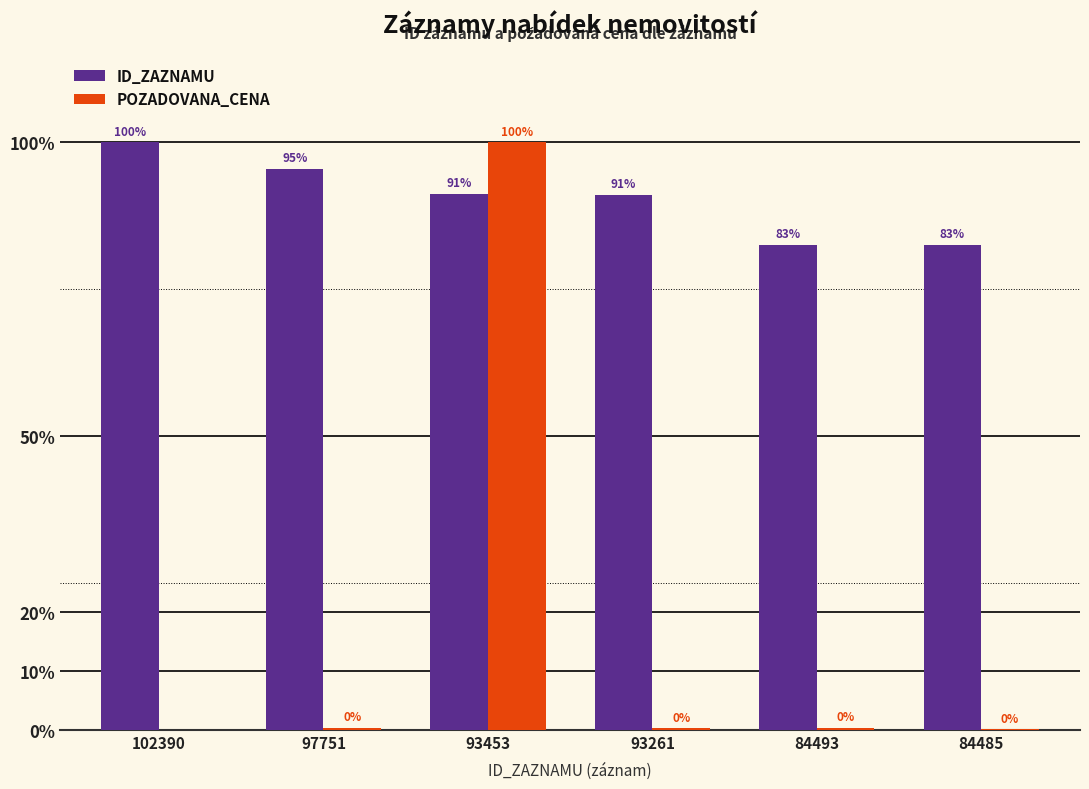

The value of POZADOVANA_CENA at 102390 is 0.0. True or false?

True